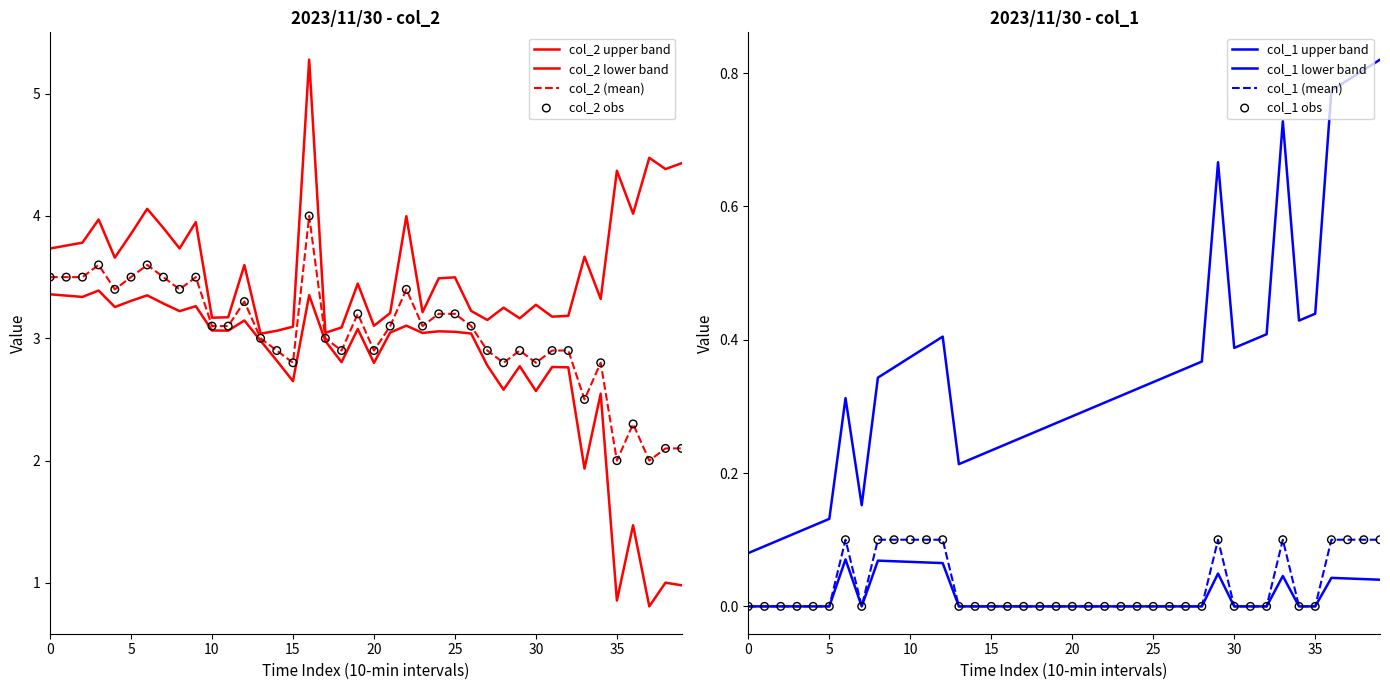

At which category is the sum across all series the highest?

16